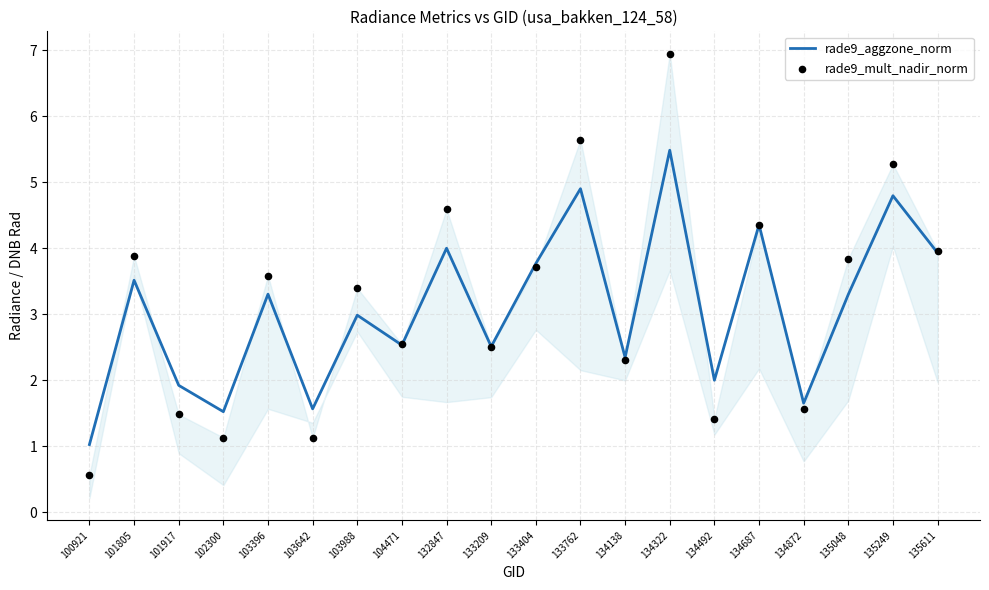

Is the value of rade9_mult_nadir_norm at 133404 greater than the value of rade9_aggzone_norm at 103396?

Yes